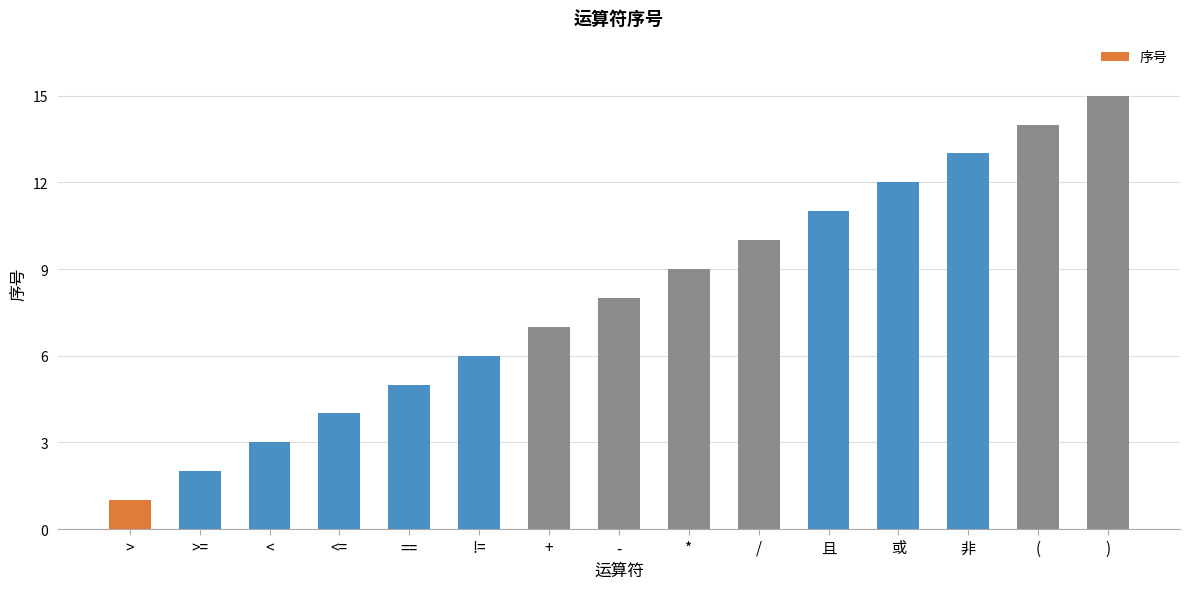

How many bars are there in total?

15